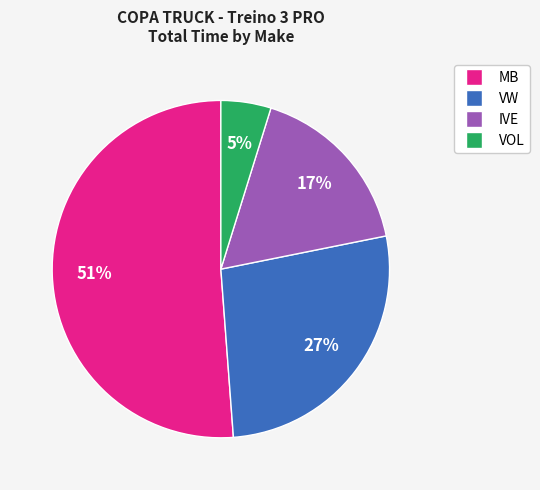

How many segments does this pie chart have?

4